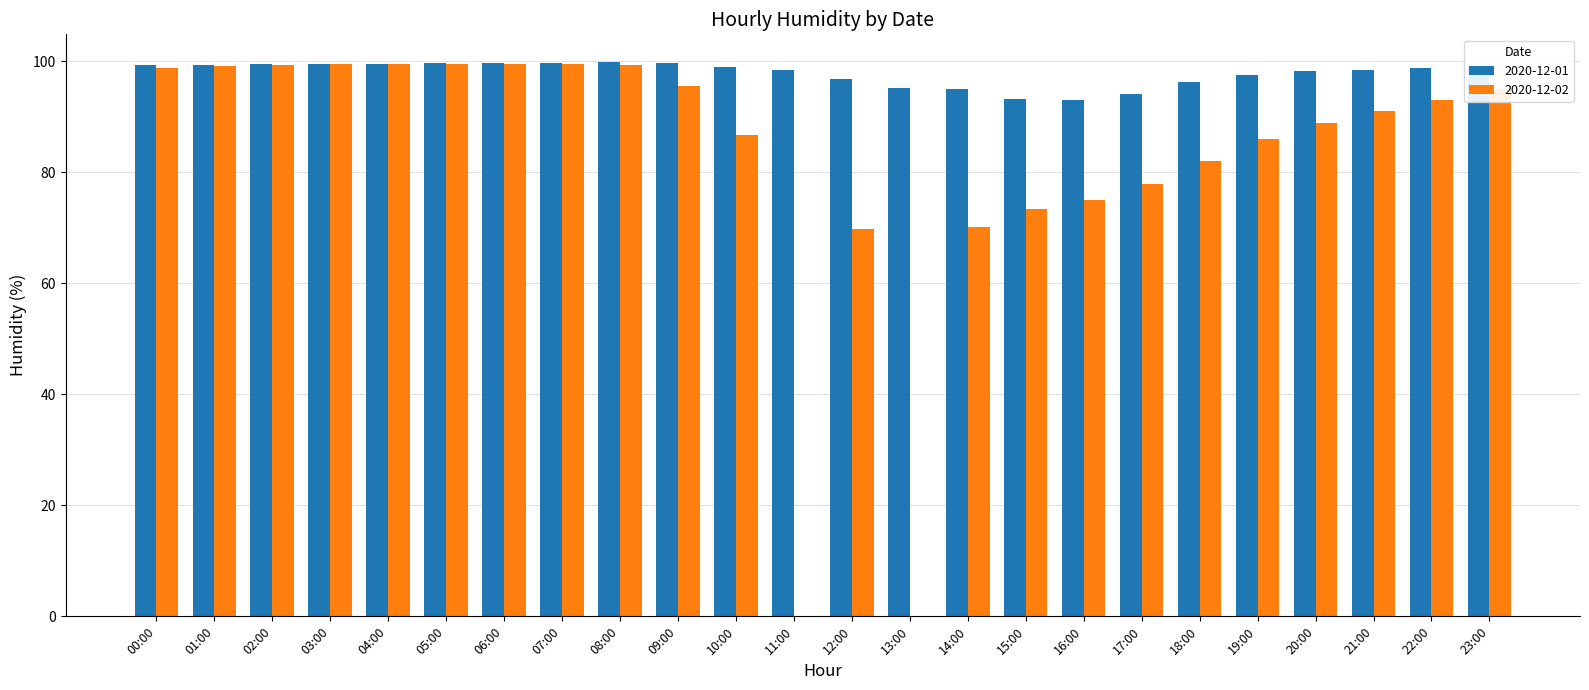

The value of 2020-12-02 at 12:00 is 97.4. True or false?

False